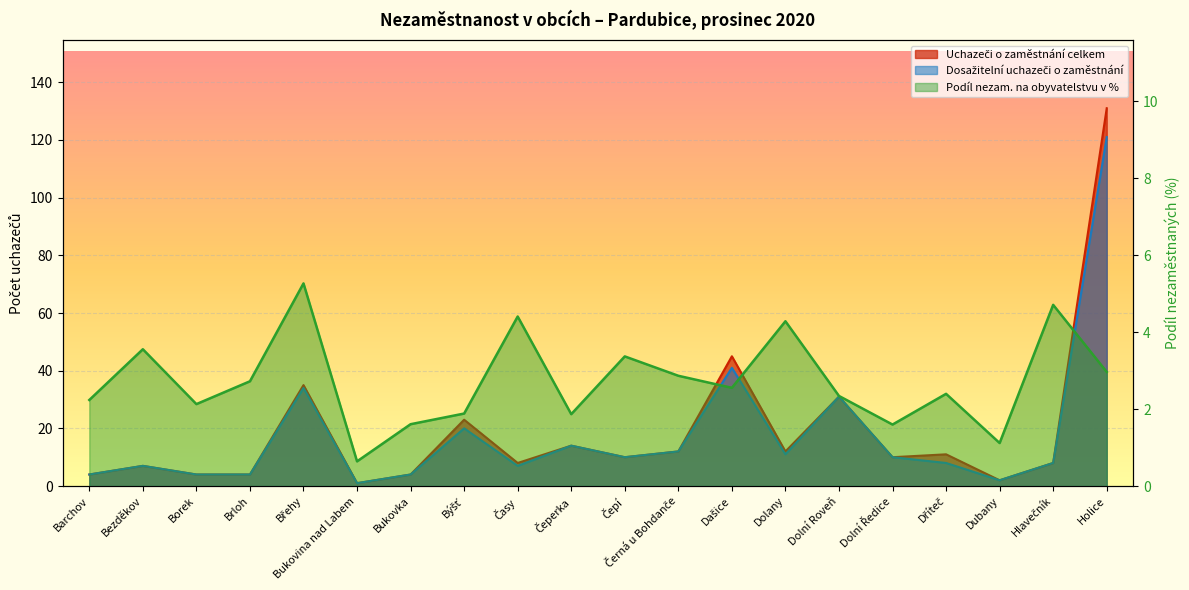

Is the value of Uchazeči o zaměstnání celkem at Bezděkov greater than the value of Podíl nezam. na obyvatelstvu v % at Břehy?

Yes